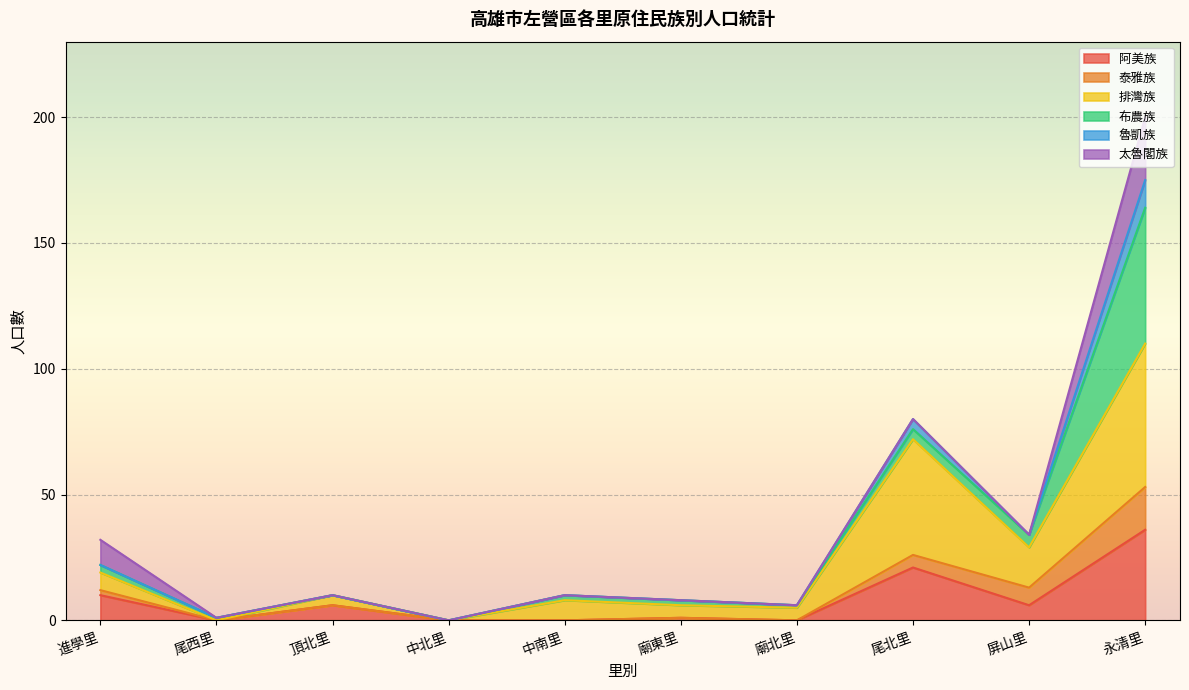

How many interior local peaks does the 阿美族 series have?

3